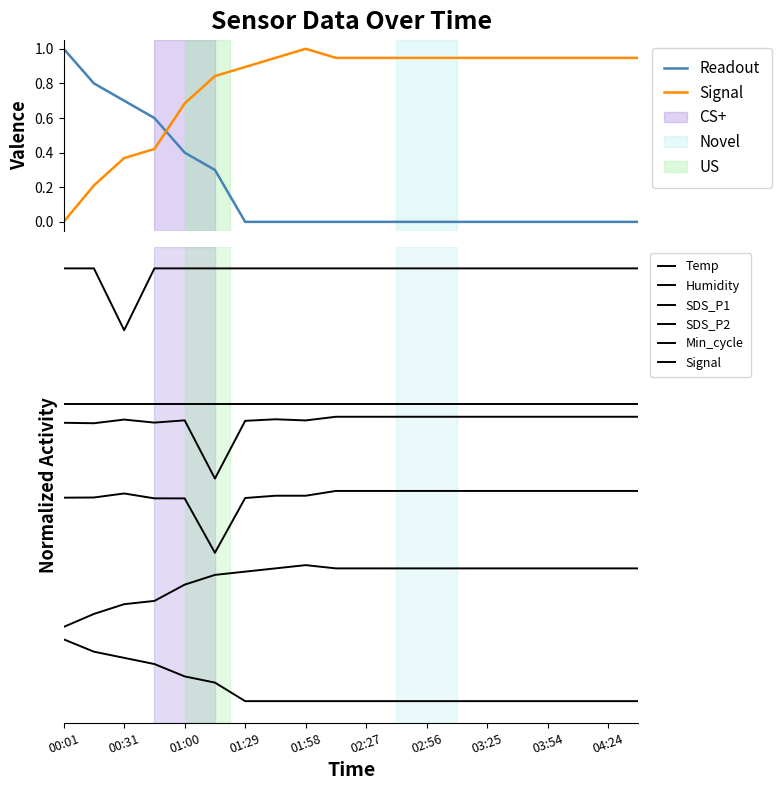

True or false: Humidity has a value of 0.6 at 00:45.

False